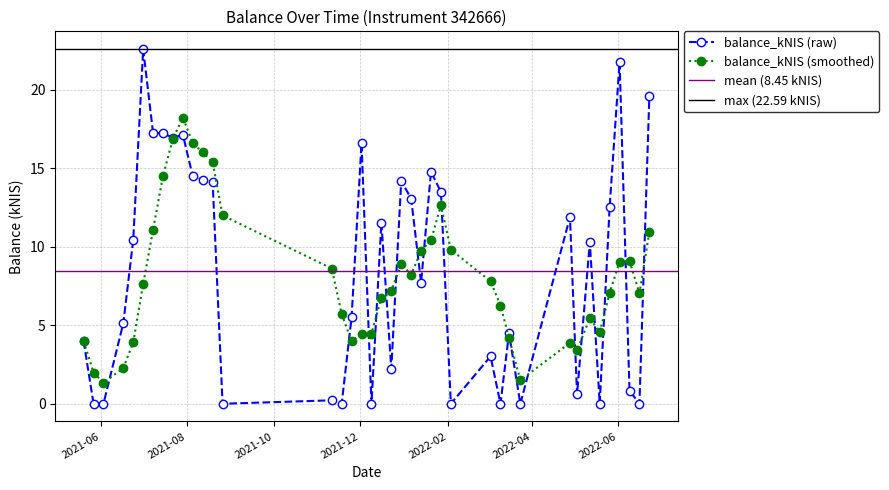

What is the maximum value for balance_kNIS (raw)?

22.6